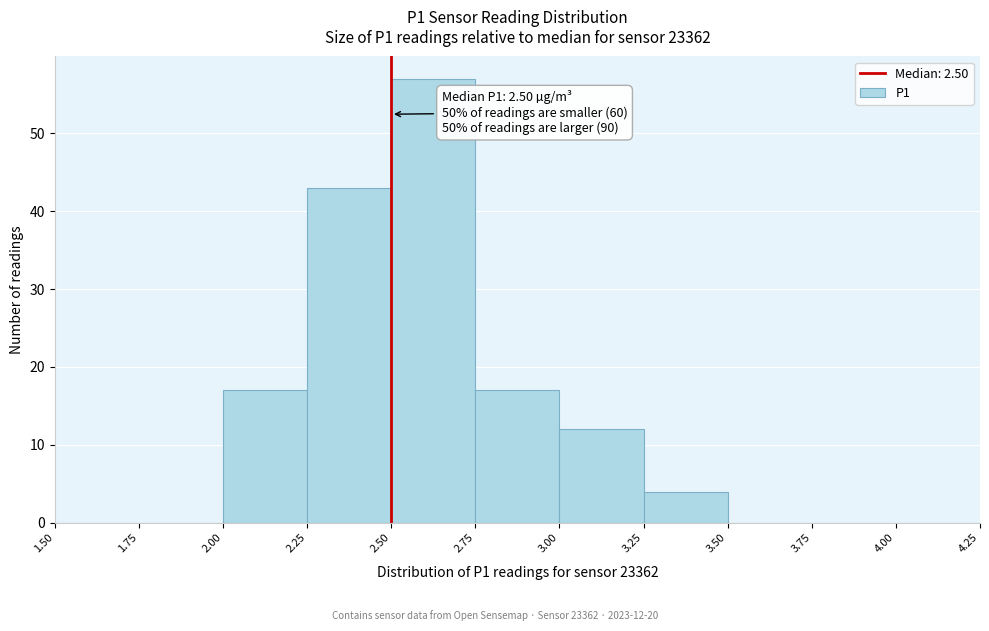

Which range on the x-axis has the tallest bar?

2.50 to 2.75